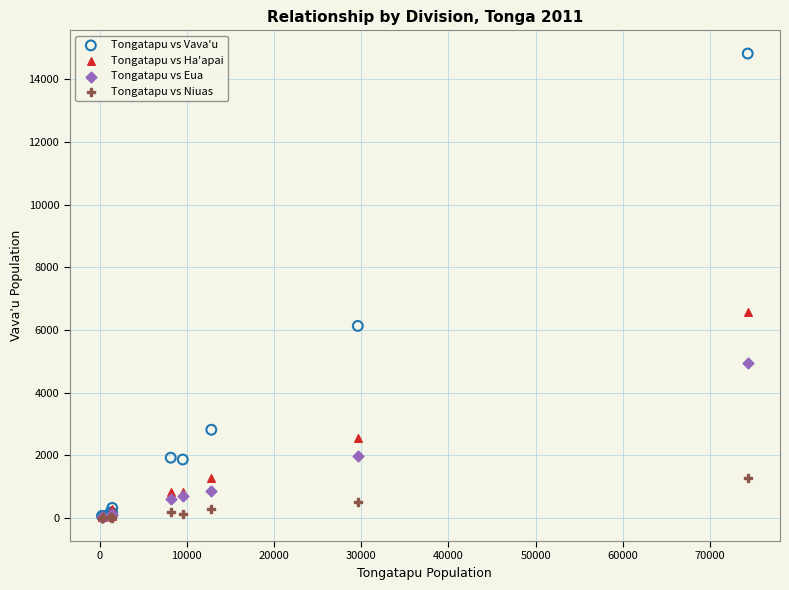

What are all the series names shown in the legend?

Tongatapu vs Vava'u, Tongatapu vs Ha'apai, Tongatapu vs Eua, Tongatapu vs Niuas